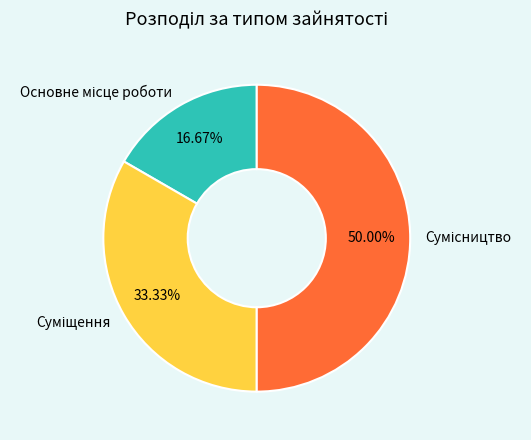

Does Основне місце роботи account for over 50% of the chart?

No